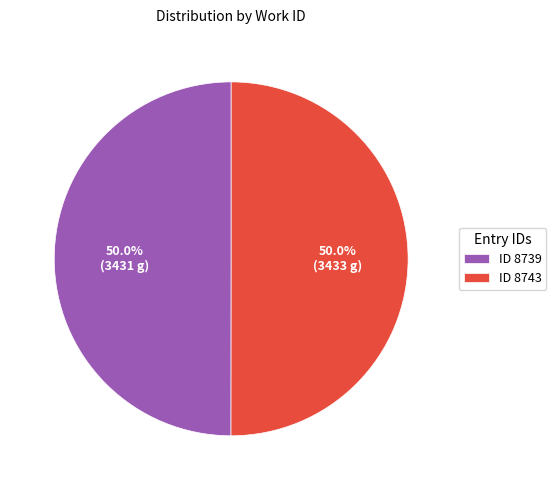

What is the total percentage of ID 8739 and ID 8743?

100.0%